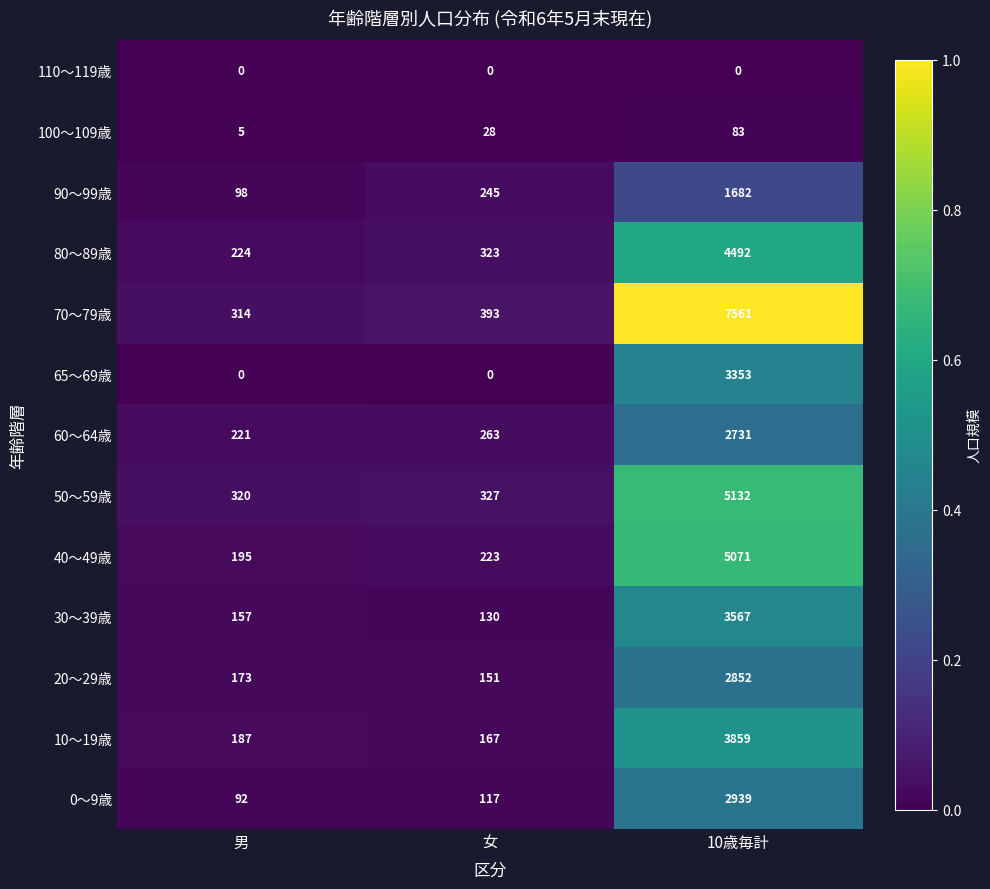

At how many categories does at least one series exceed 0?

3